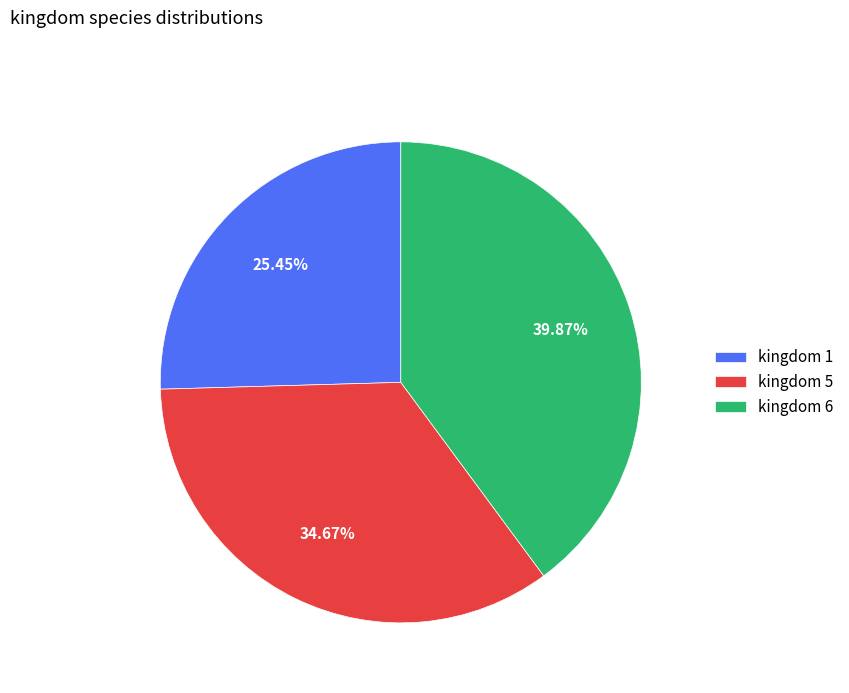

To the nearest percent, what is the average slice percentage?

33%